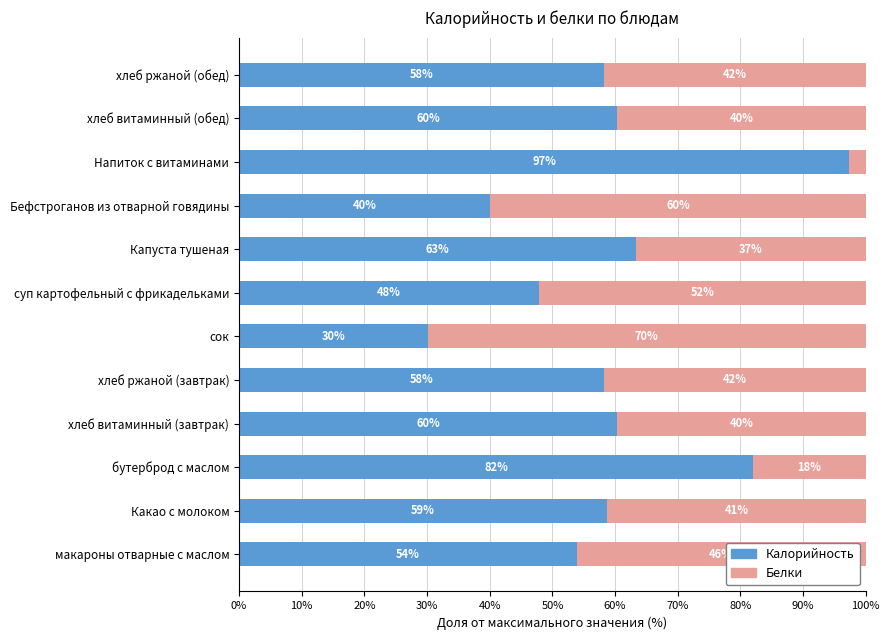

What is the approximate value of Калорийность at хлеб ржаной (обед)?

58.2